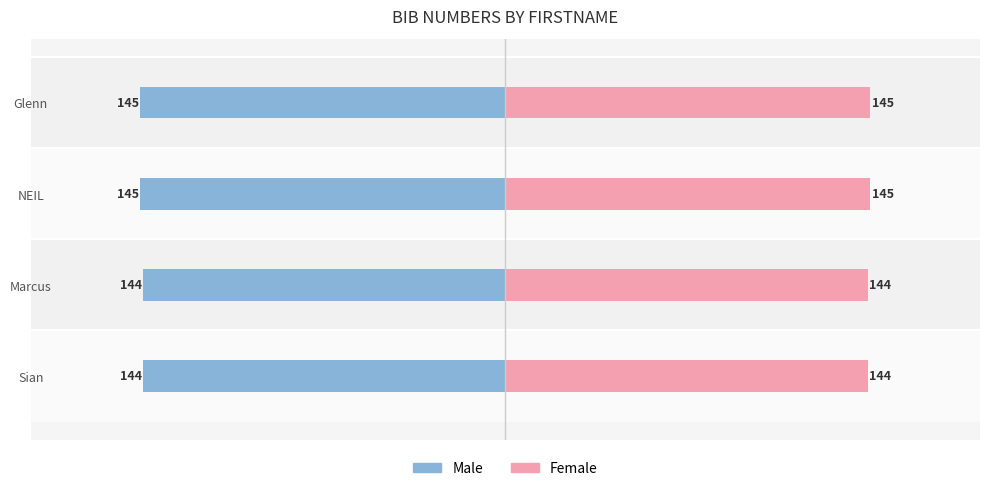

List the labels in order of Male value, largest first.

Sian, Marcus, NEIL, Glenn